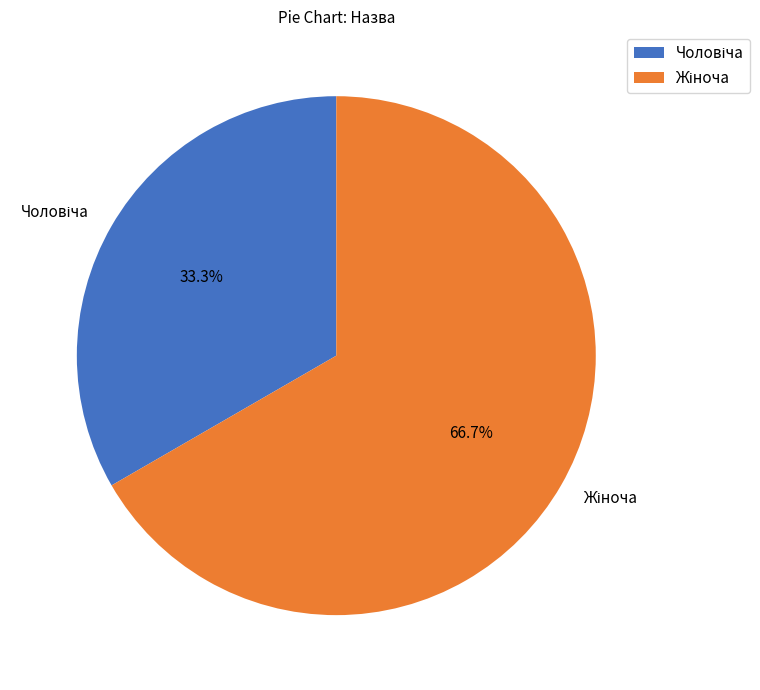

Does any single category account for the majority?

Yes